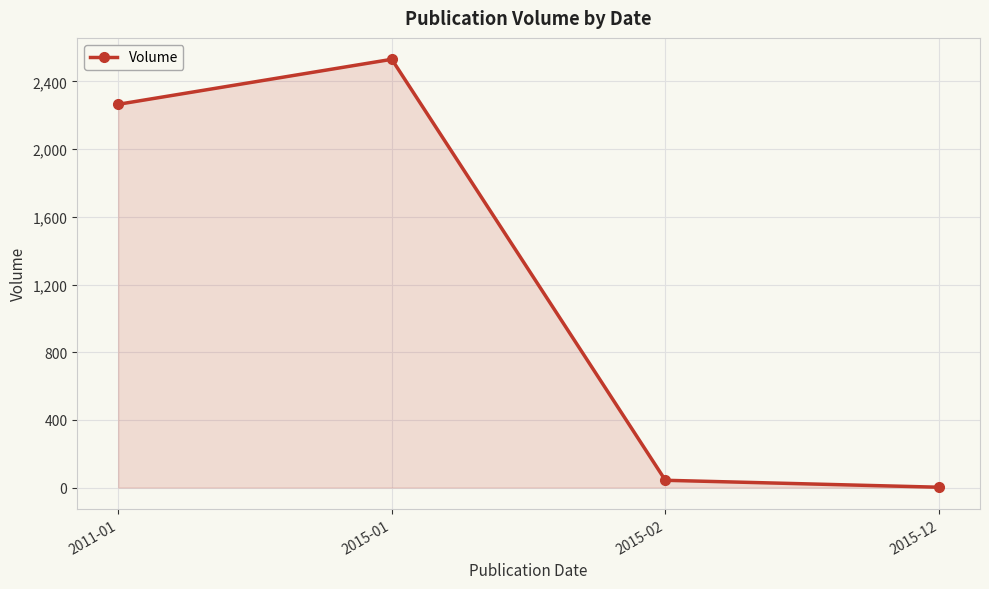

What is the minimum value shown in the chart?

2